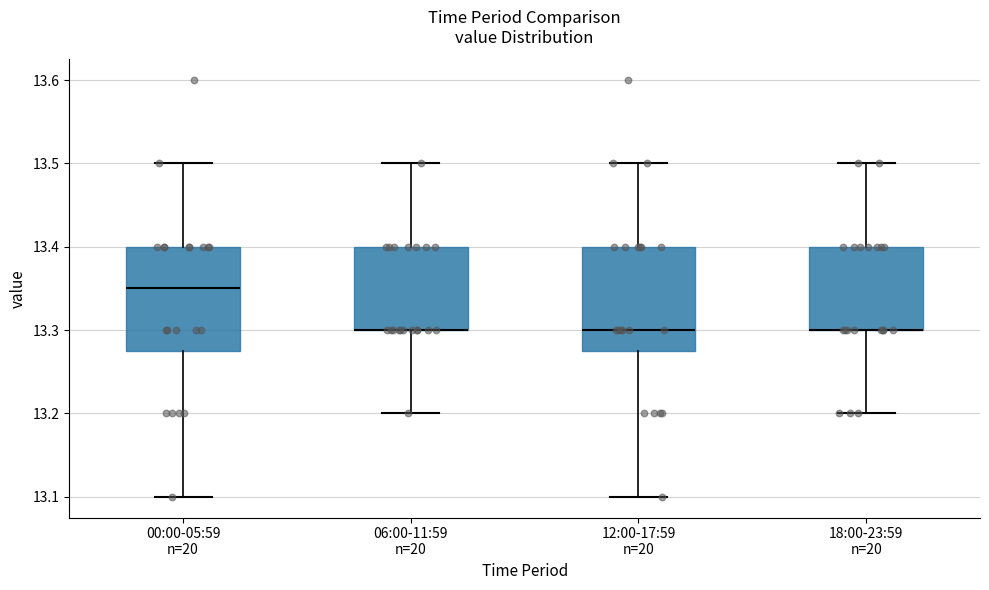

Reading left to right, read every box against the y-axis: the position of its median line, the range the box covers, and the ends of its whiskers. The values are not printed on the chart, so give them approximately, as read against the axis.

00:00-05:59 n=20: median 13.35, box 13.28 to 13.40, whiskers 13.10 to 13.50
06:00-11:59 n=20: median 13.30 (drawn on the box's lower edge), box 13.30 to 13.40, whiskers 13.20 to 13.50
12:00-17:59 n=20: median 13.30, box 13.28 to 13.40, whiskers 13.10 to 13.50
18:00-23:59 n=20: median 13.30 (drawn on the box's lower edge), box 13.30 to 13.40, whiskers 13.20 to 13.50